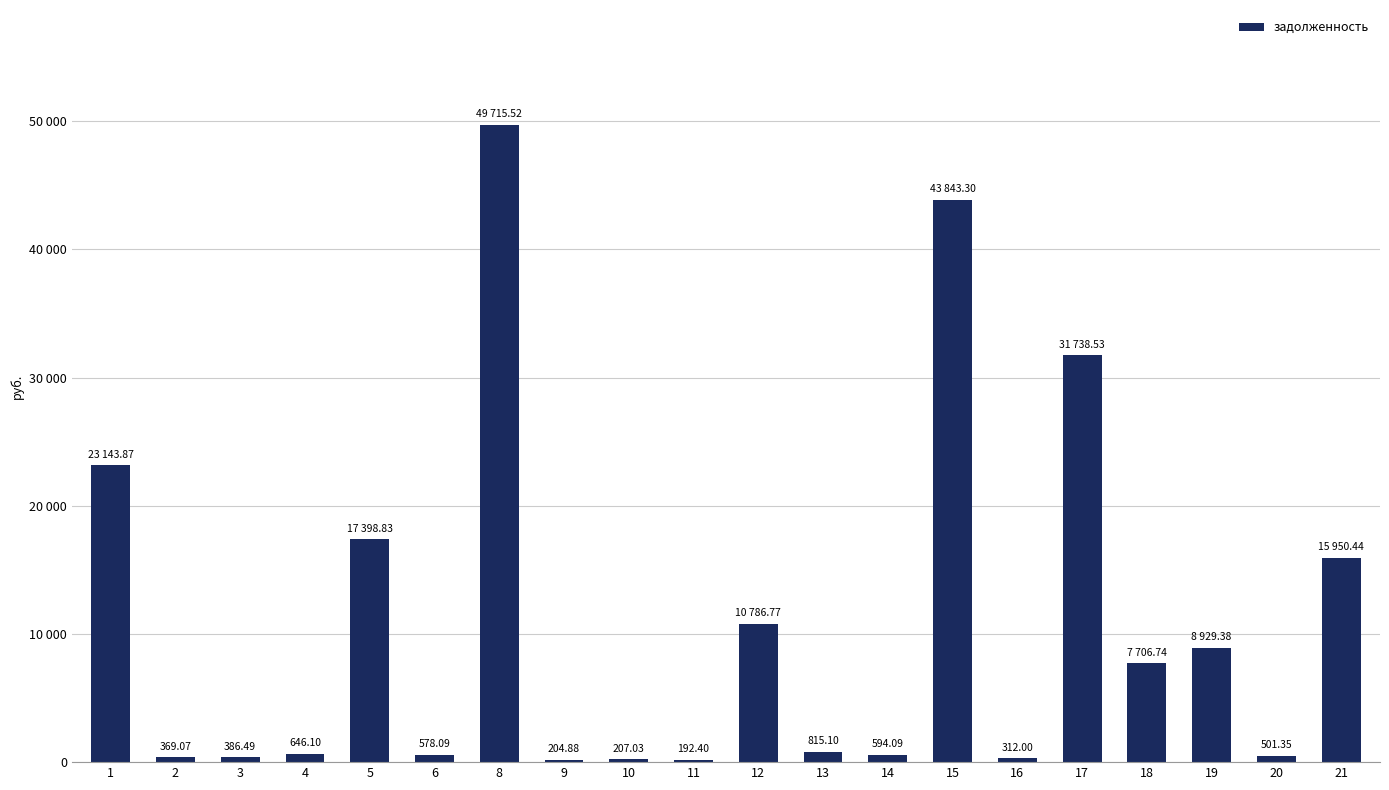

Which category has the lowest value across all series?

11